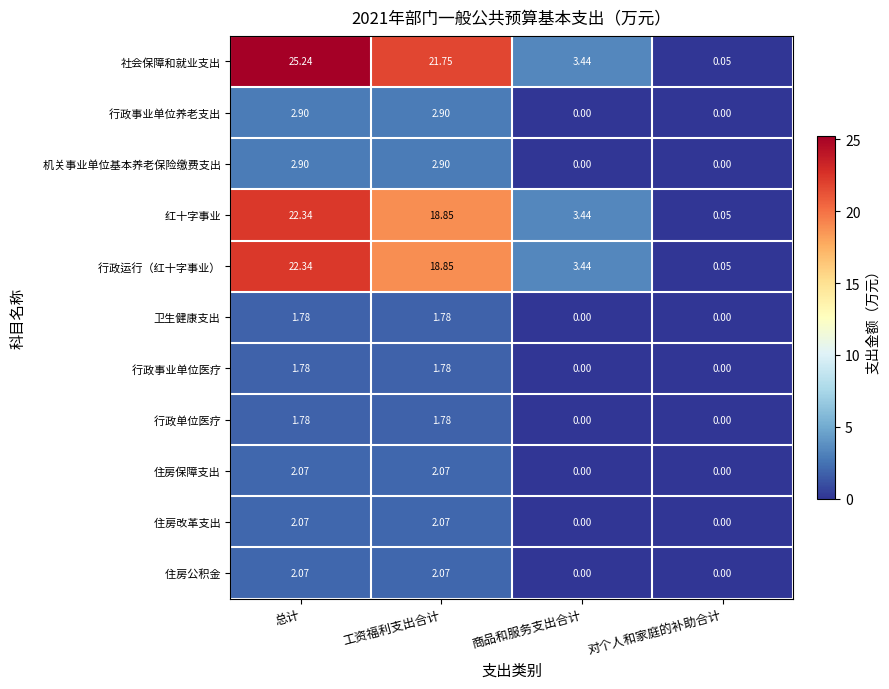

Between 工资福利支出合计 and 商品和服务支出合计, which series saw the biggest shift?

社会保障和就业支出